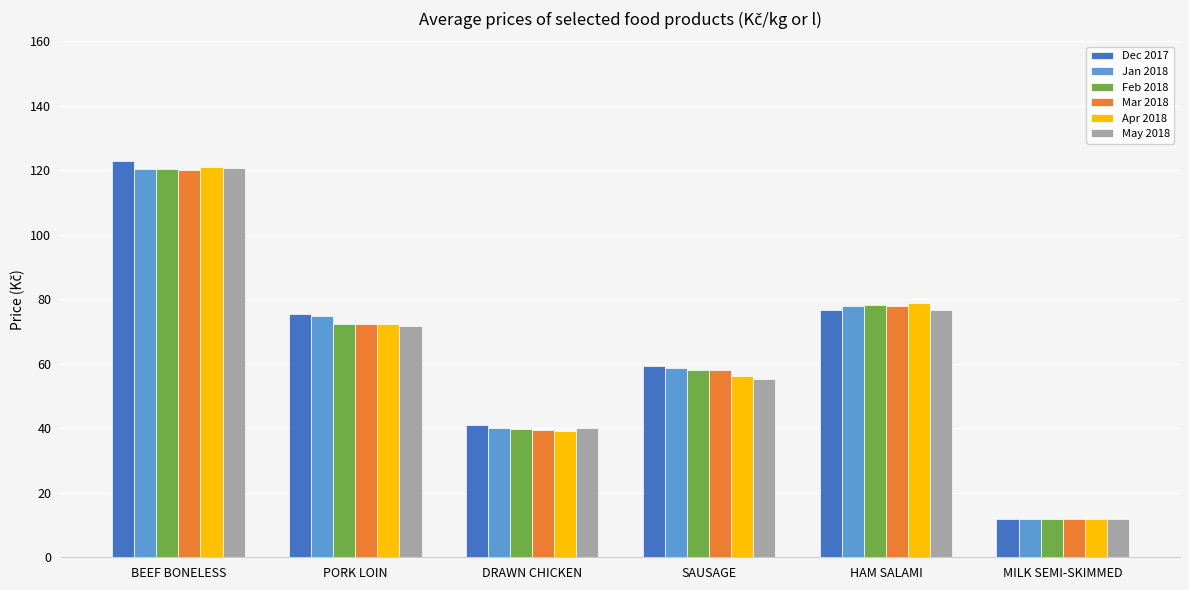

Is it true that Jan 2018 equals 13.7 at DRAWN CHICKEN?

False